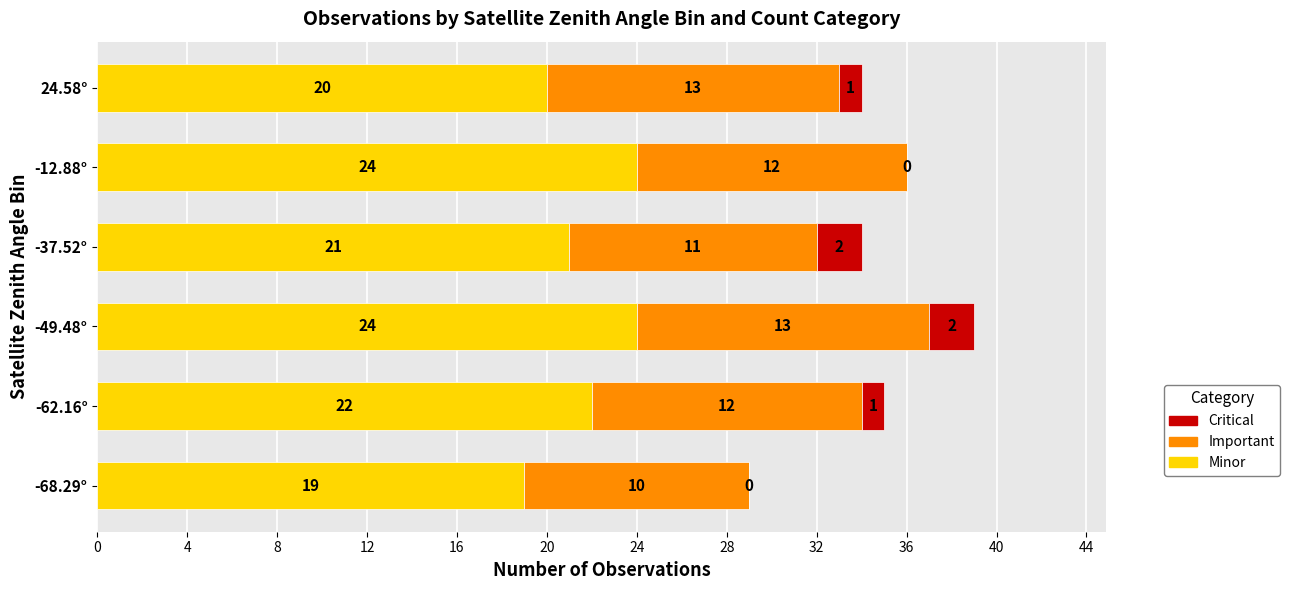

What is the maximum value for Minor?

24